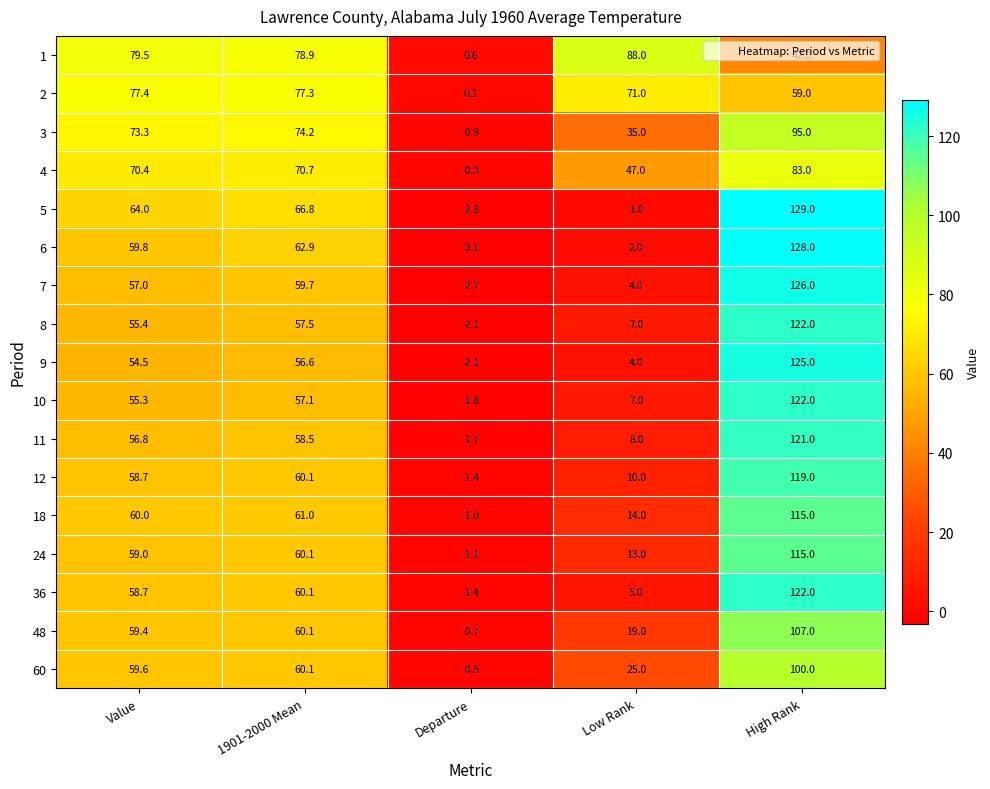

True or false: 1 has a value of 78.9 at 1901-2000 Mean.

True